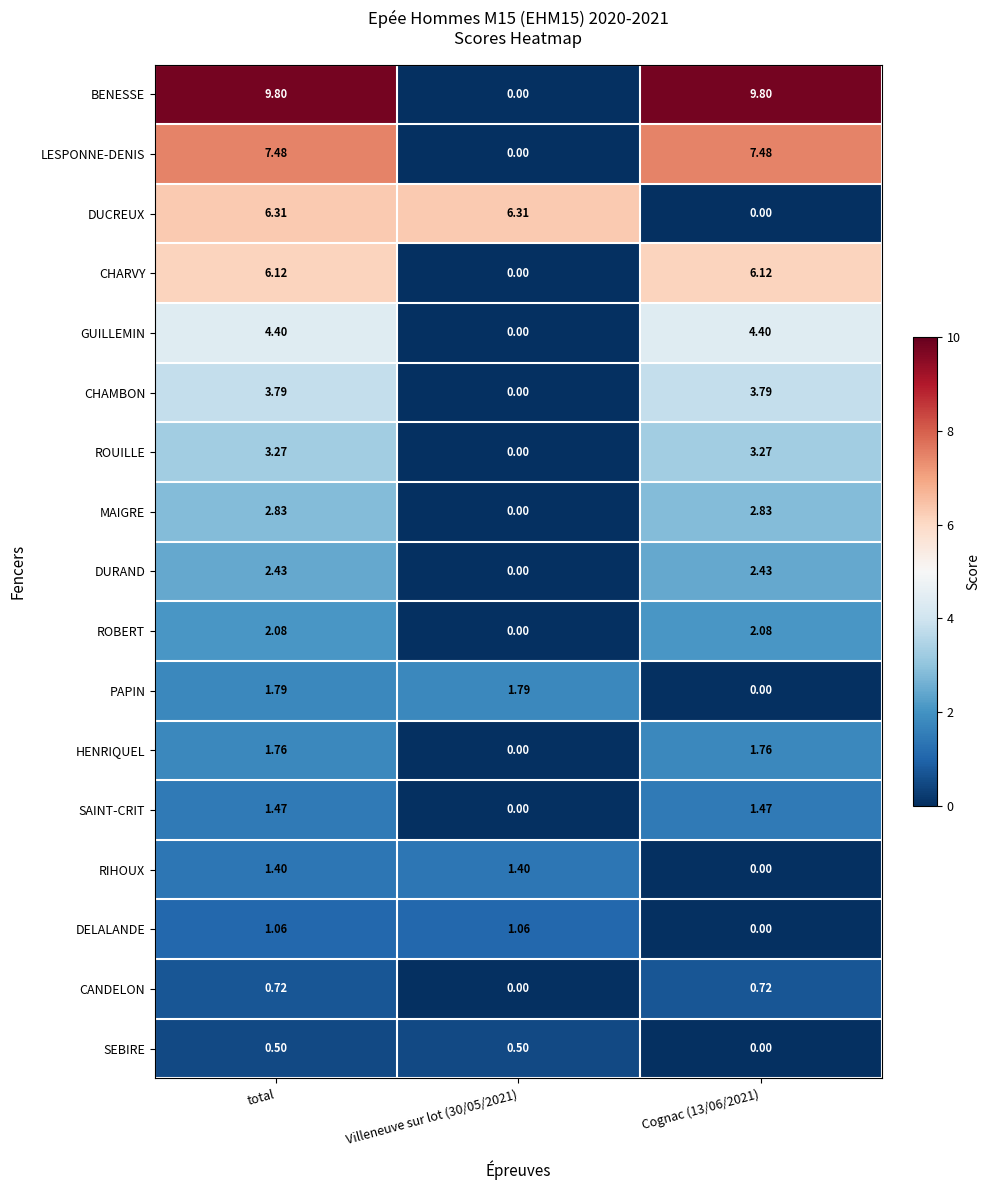

Rank the series by their maximum value, from lowest to highest.

SEBIRE, CANDELON, DELALANDE, RIHOUX, SAINT-CRIT, HENRIQUEL, PAPIN, ROBERT, DURAND, MAIGRE, ROUILLE, CHAMBON, GUILLEMIN, CHARVY, DUCREUX, LESPONNE-DENIS, BENESSE